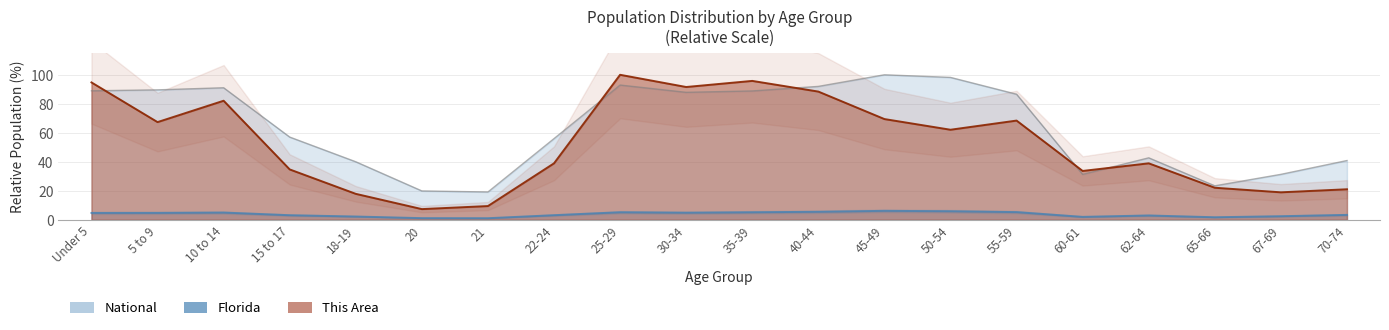

At 5 to 9, list the series in order from largest to smallest.

National, This Area, Florida